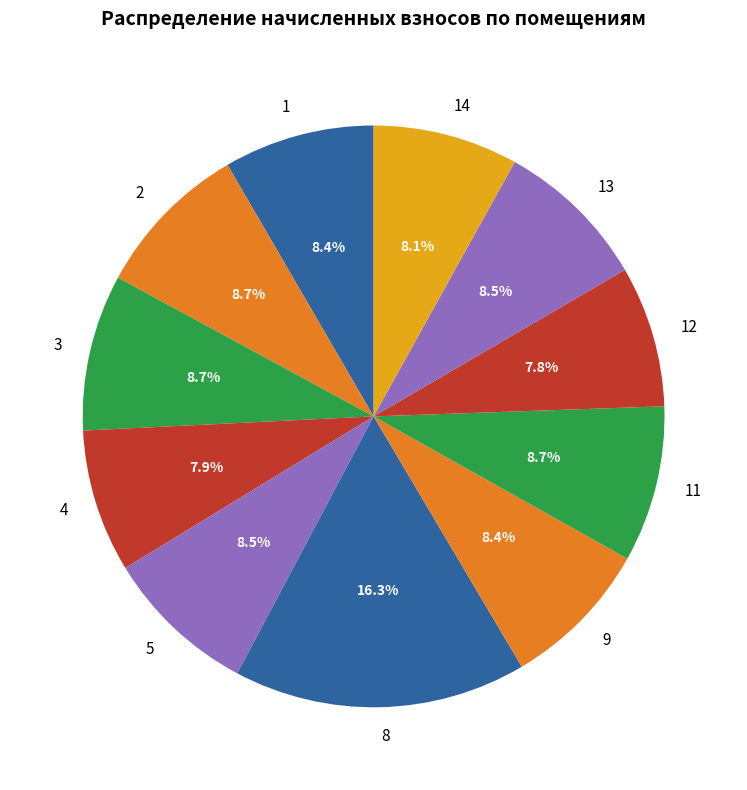

True or false: 9 accounts for 8% of the total.

True